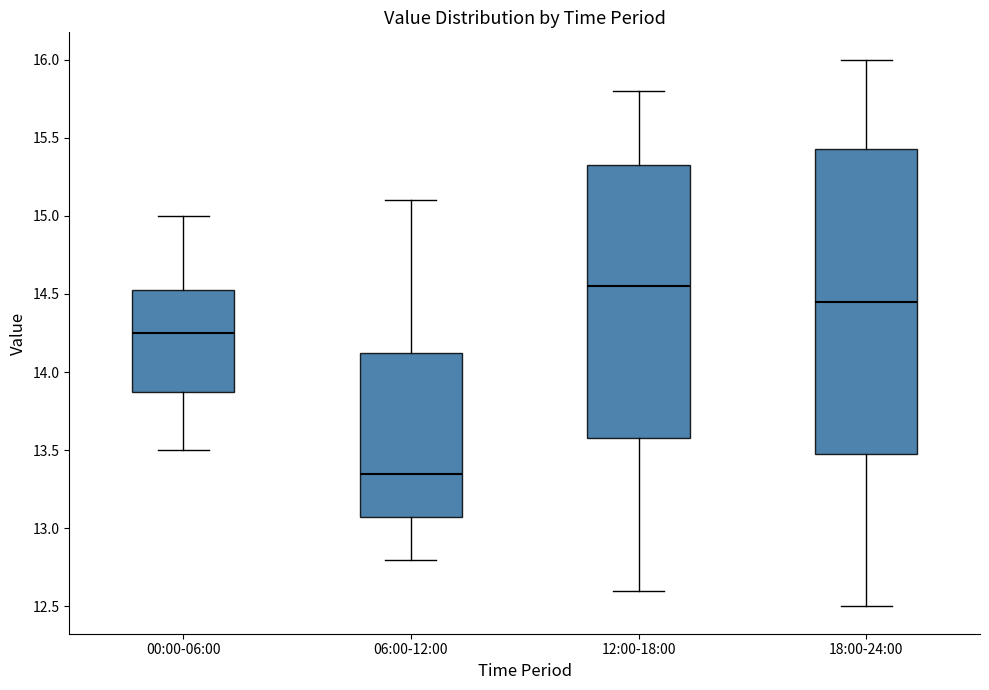

Where is the upper edge of the box for 18:00-24:00 on the y-axis? The values are not printed on the chart, so give them approximately, as read against the axis.

15.45